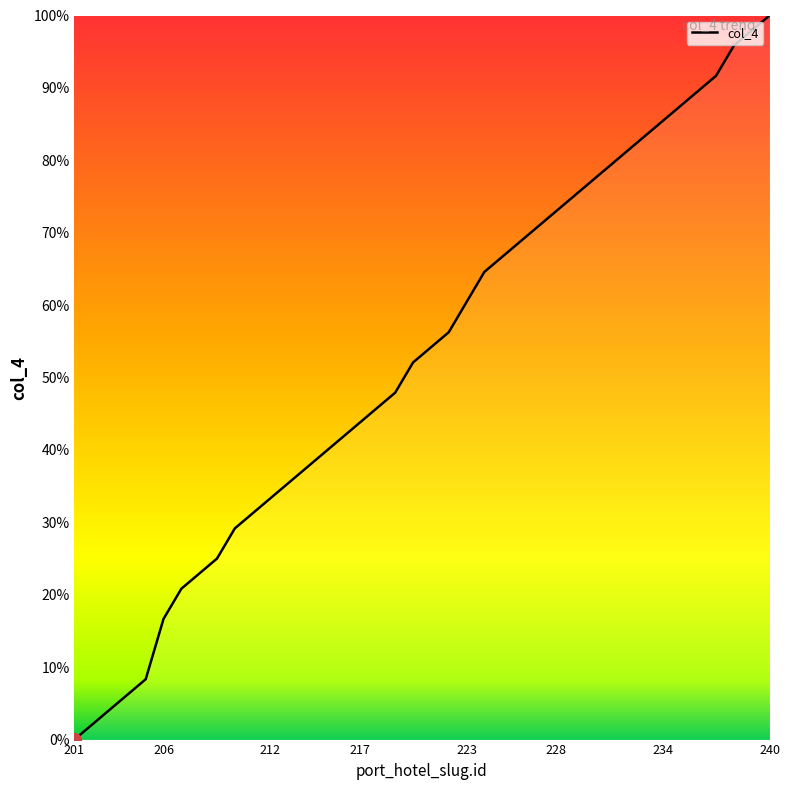

What is the difference between the maximum and minimum values?

100.0